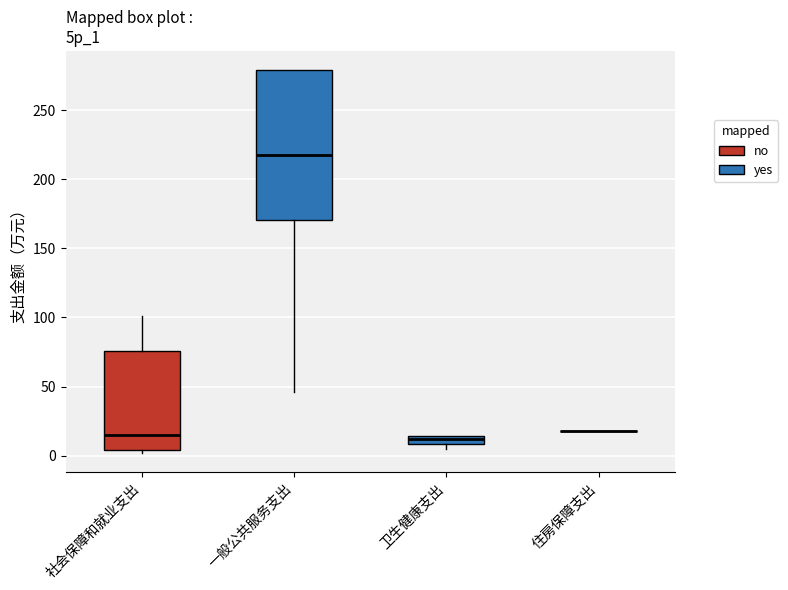

Where is the lower edge of the box for 卫生健康支出 on the y-axis? The values are not printed on the chart, so give them approximately, as read against the axis.

10